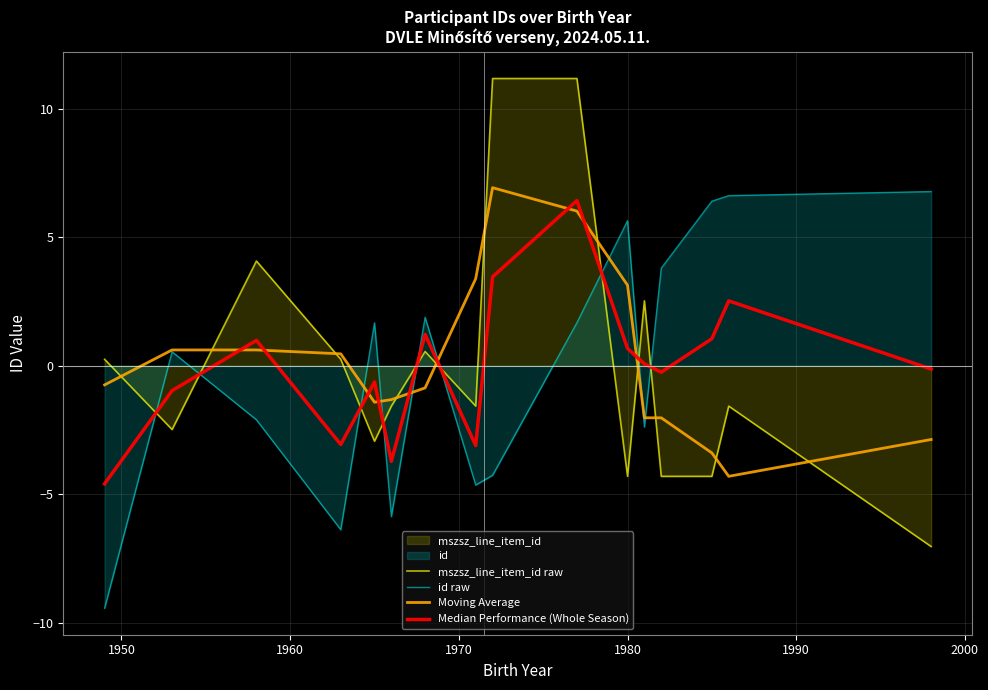

Which has a higher value, 1940 or 8?

8